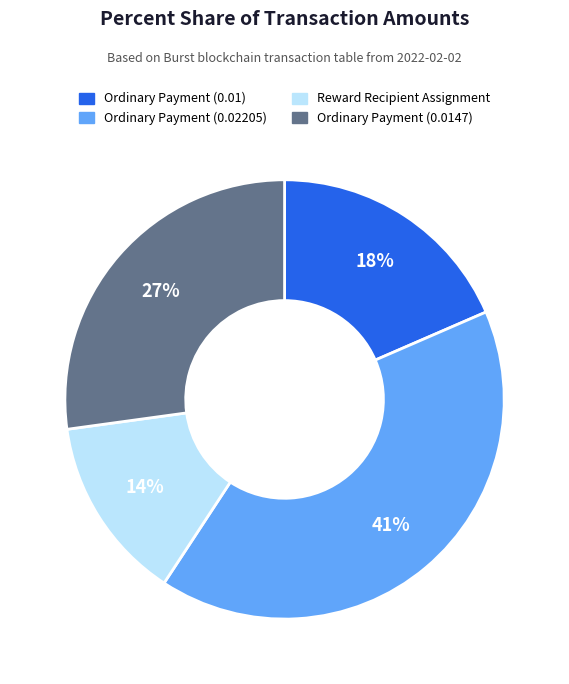

Is there any slice that represents more than half of the pie?

No